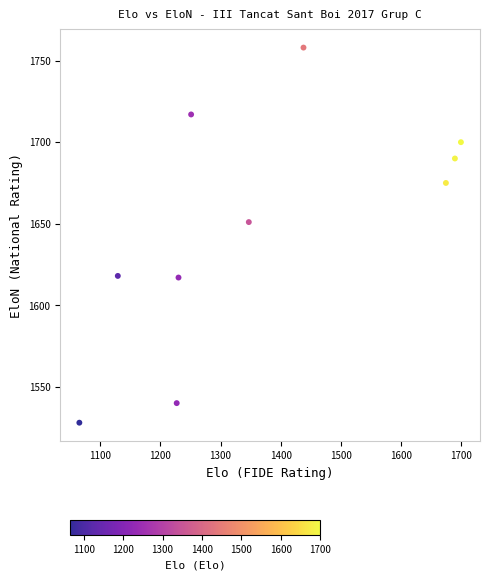

What is the range of Y values (max minus min)?

230